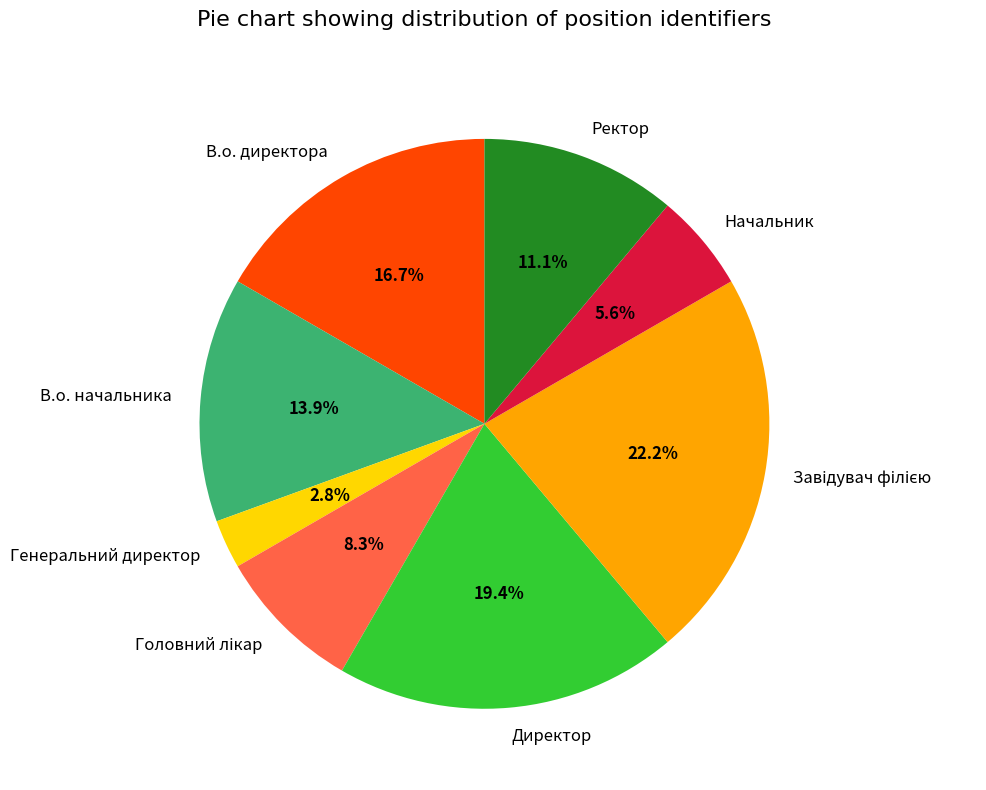

Is there a majority slice in this chart?

No